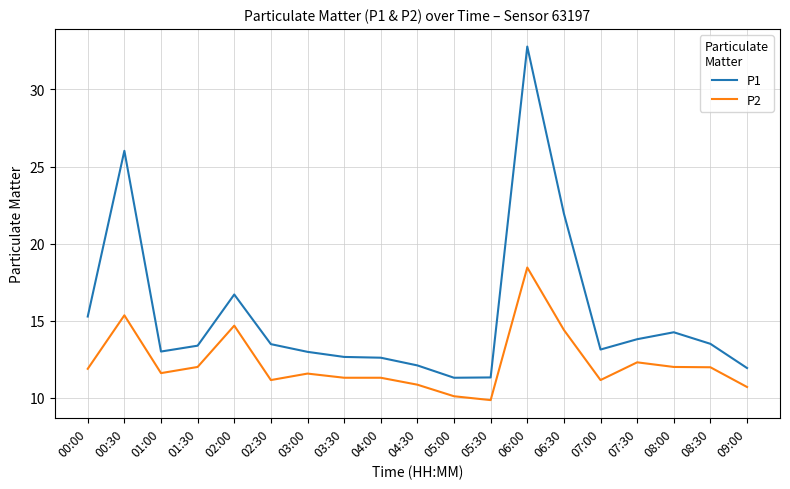

Where is the first local maximum for P1?

00:30